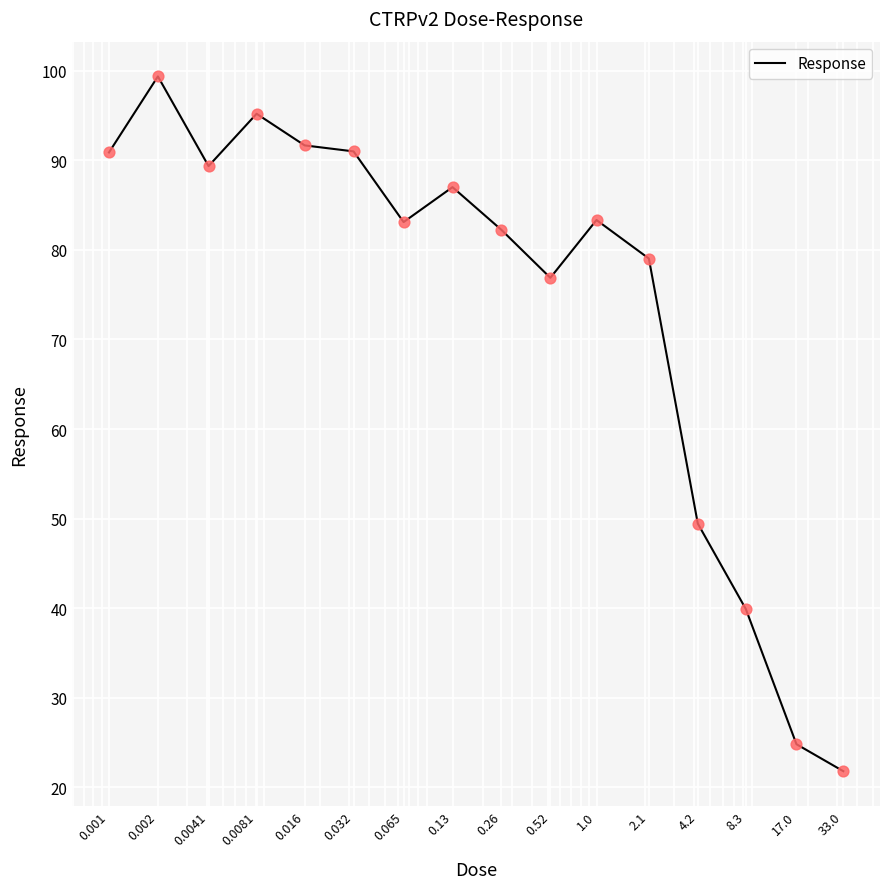

What is the smallest value displayed?

21.8